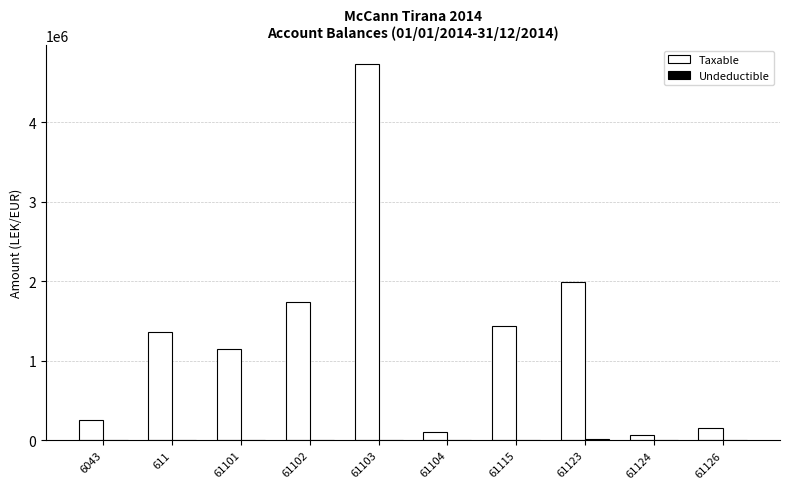

Which series has the largest total across all categories?

Taxable